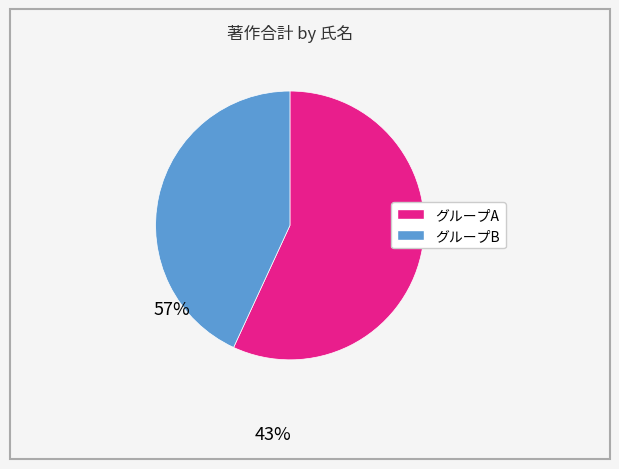

Count the number of slices in the pie.

2